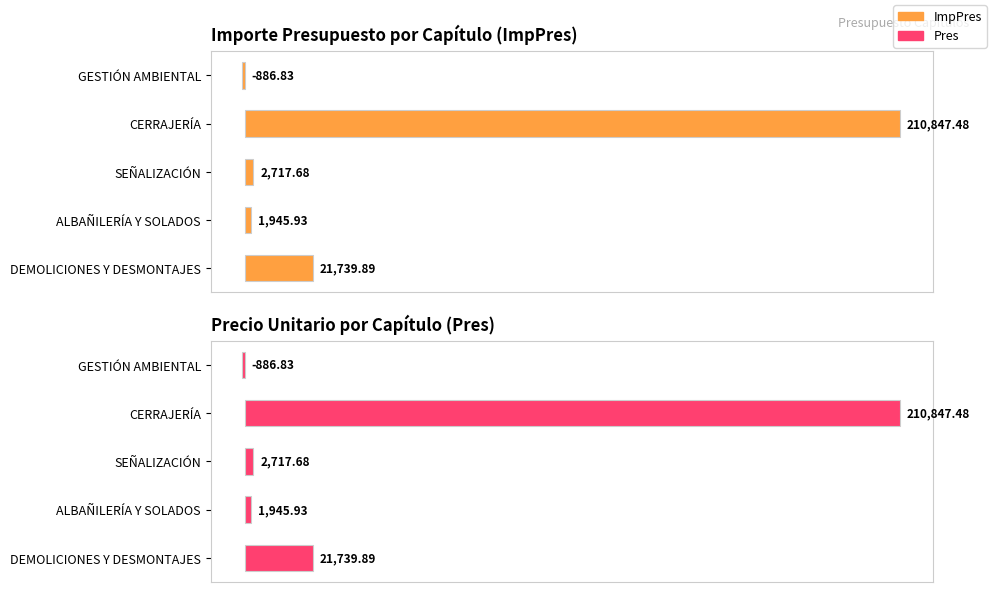

How many positive values does the Pres series have?

4